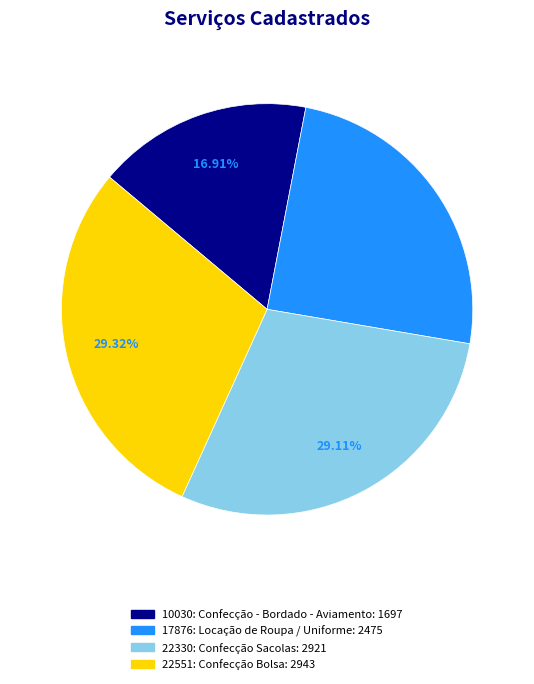

Does 22330: Confecção Sacolas account for over 50% of the chart?

No